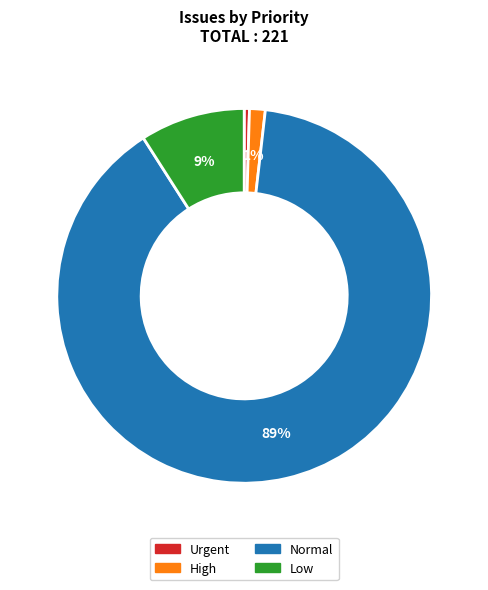

Combined, do Low and High account for over 50%?

No